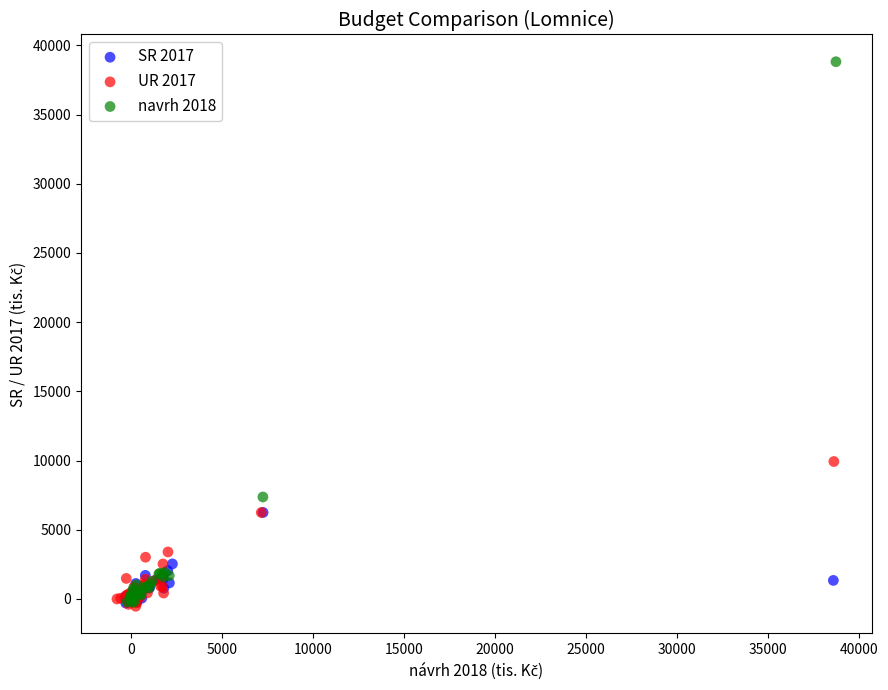

Which series contains the highest Y value?

navrh 2018